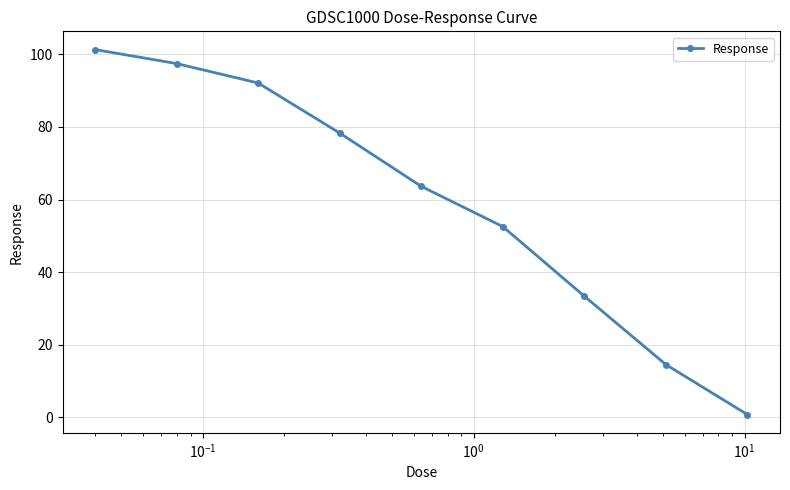

What is the value of the 3rd point from the left?

92.1